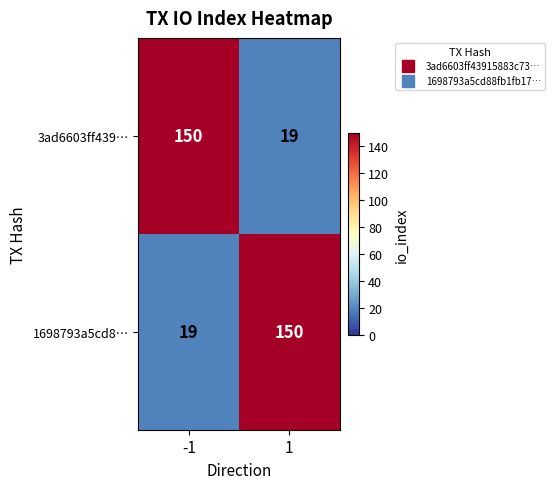

What is the total value across all series at 1?

169